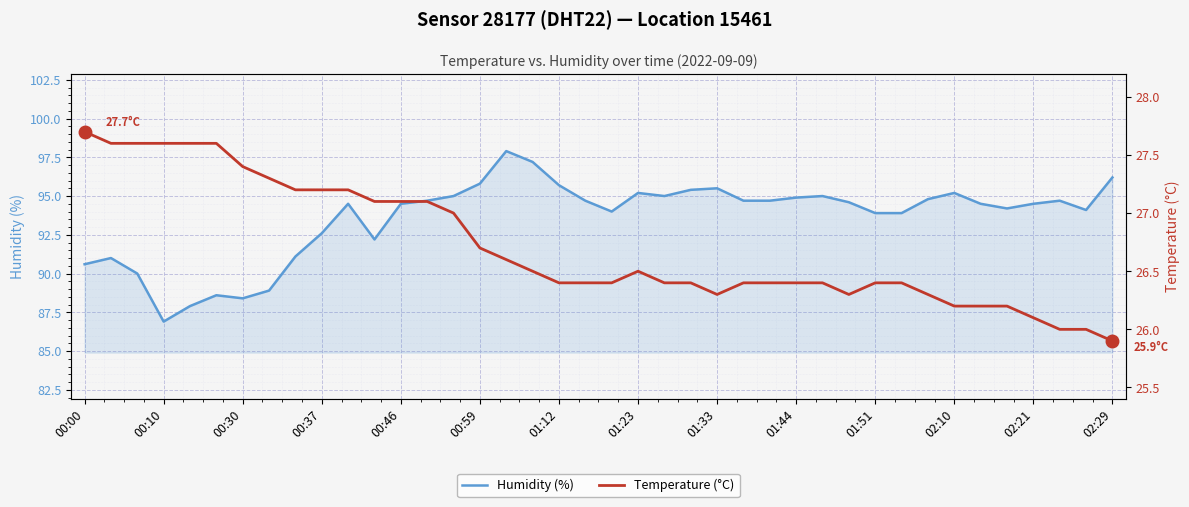

Does the chart display data point markers on the line(s)?

No